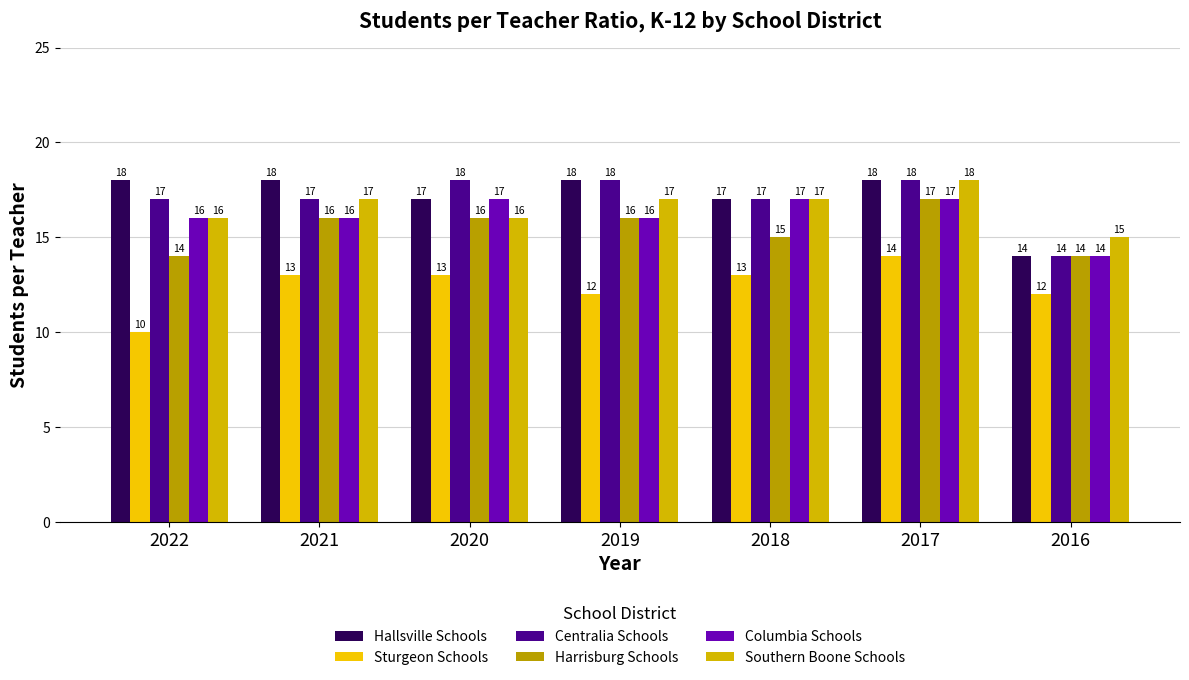

The value of Southern Boone Schools at 2017 is 7. True or false?

False